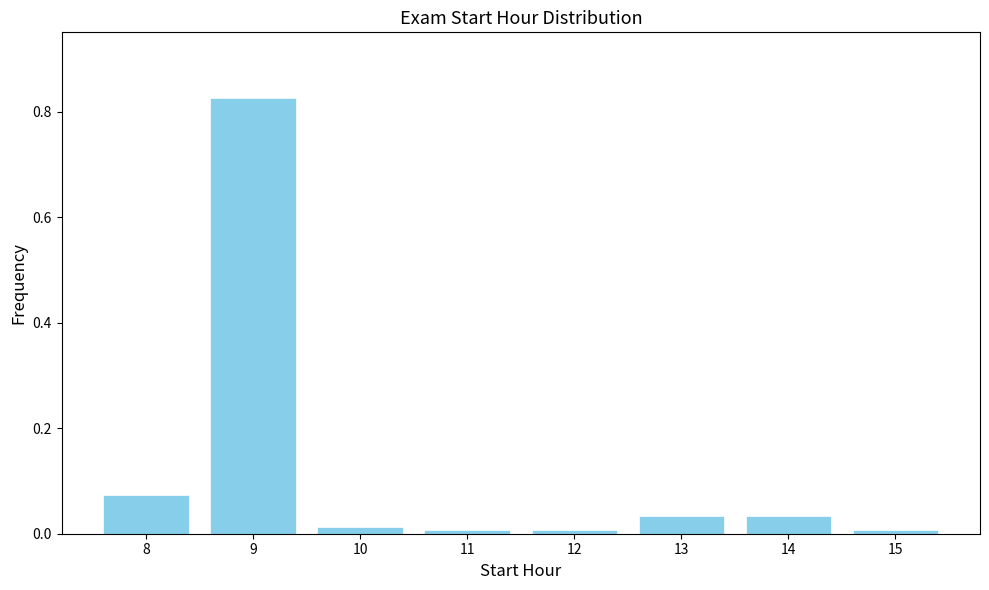

At which category does the chart reach its peak across all series?

9